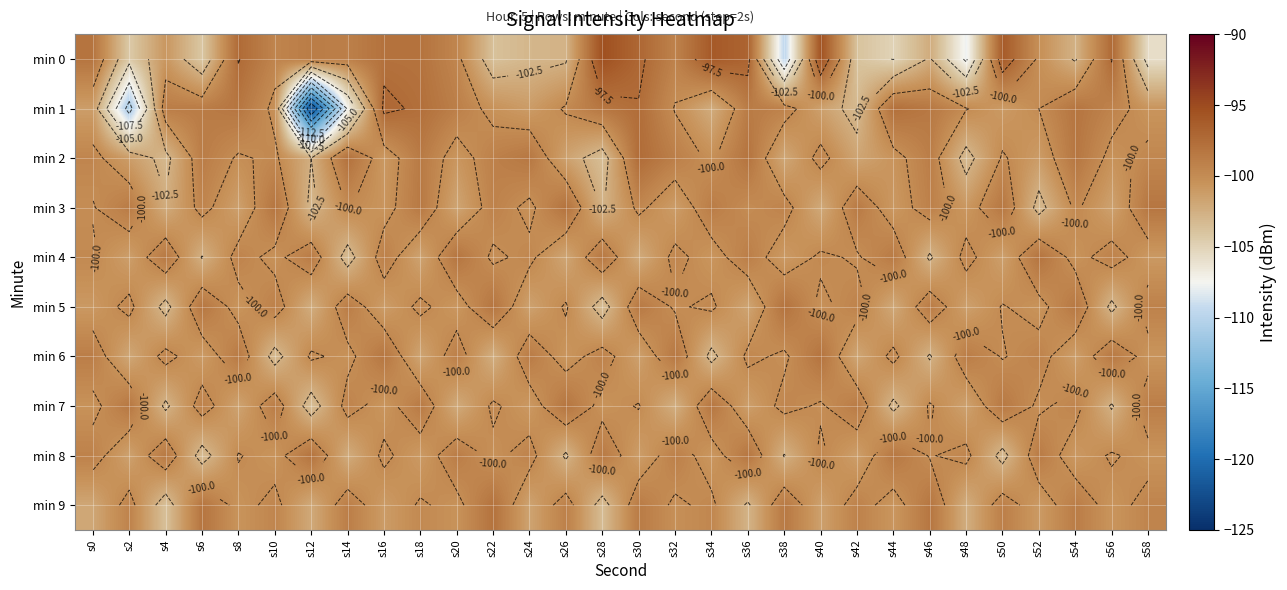

At which label does min 6 reach its peak?

s40